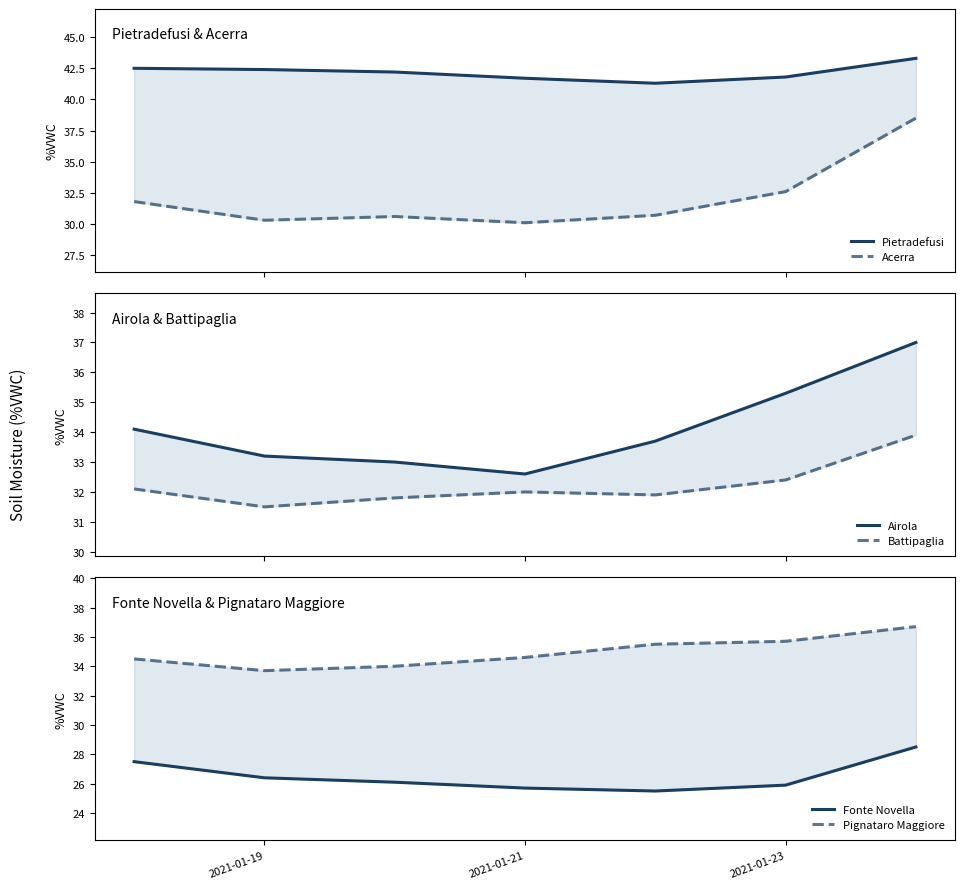

Between 2021-01-23 and 5, which series saw the biggest shift?

Airola